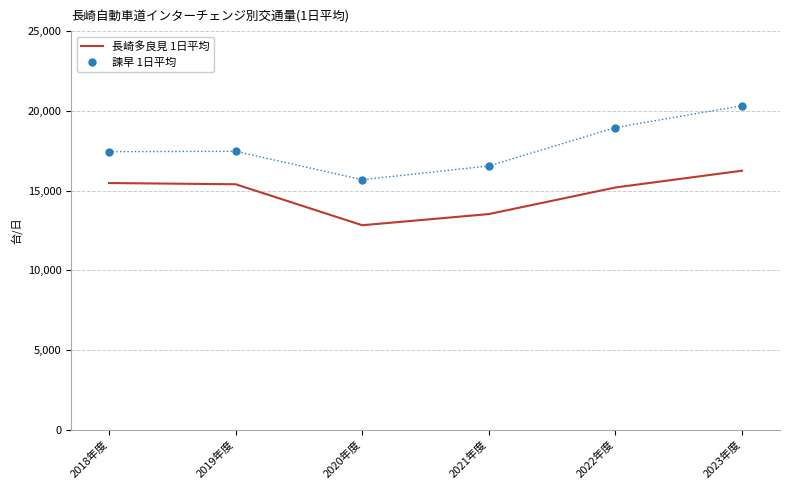

Which series has the largest total across all categories?

諫早 1日平均